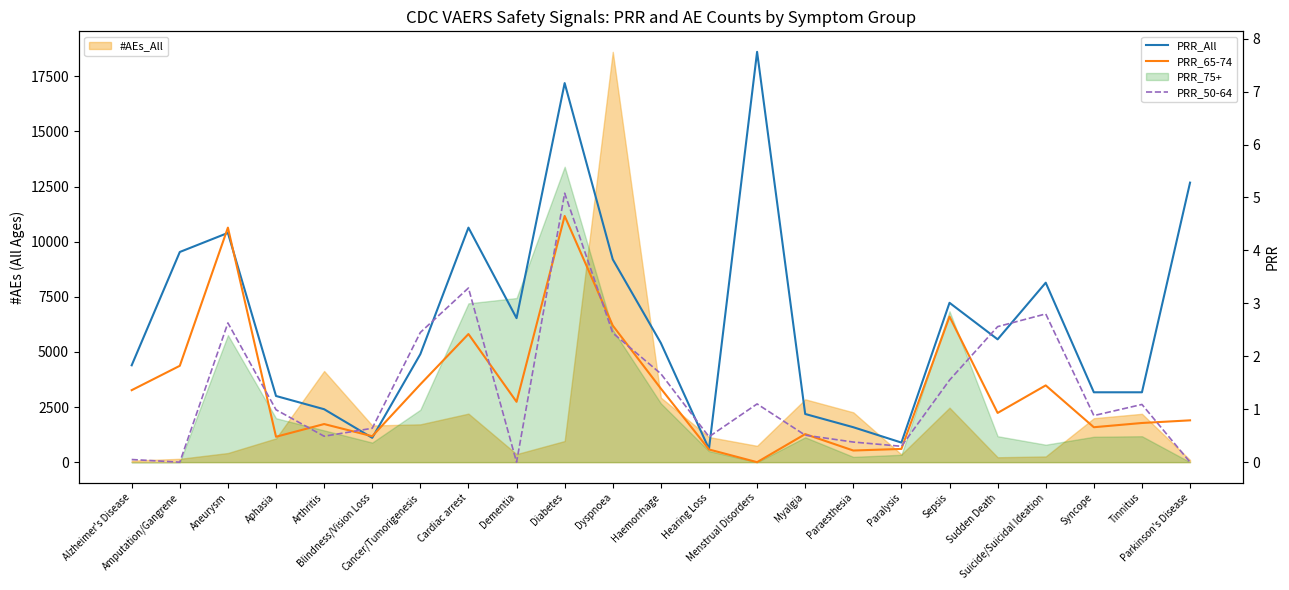

What is the value of the PRR_All point at the 22nd from the left?

1.3